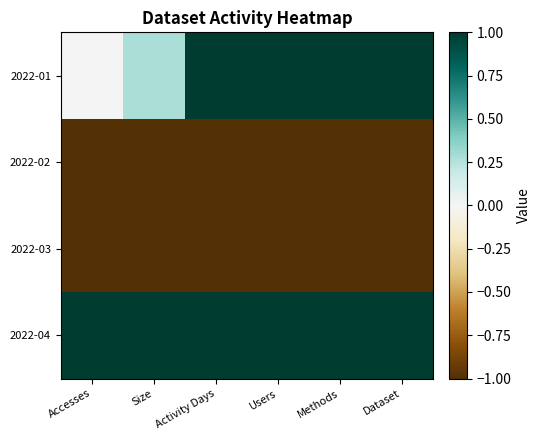

At how many categories does at least one series exceed 0?

6